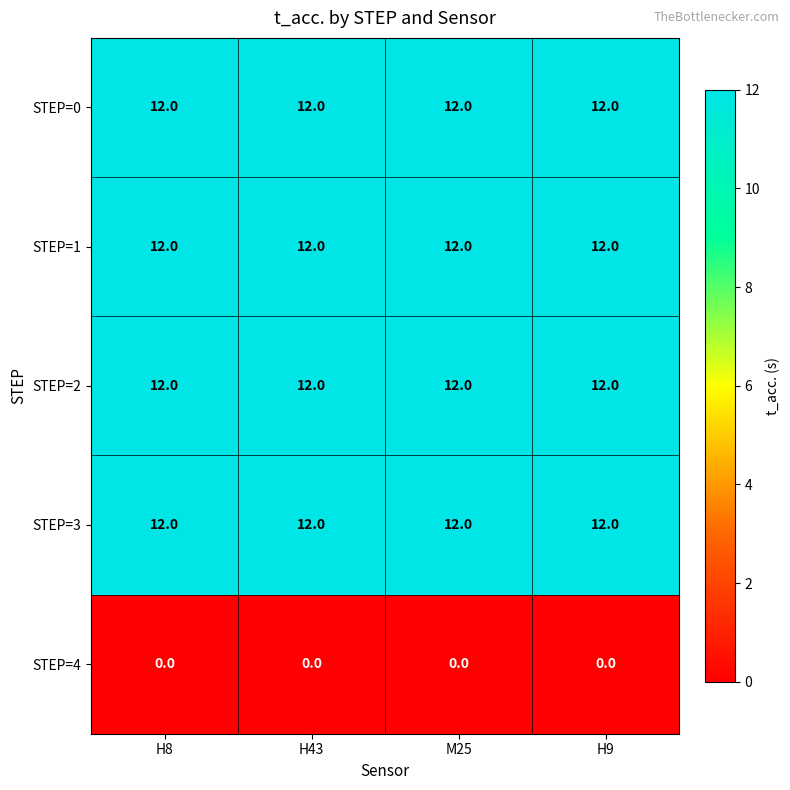

What is the lowest value of the STEP=2 series?

12